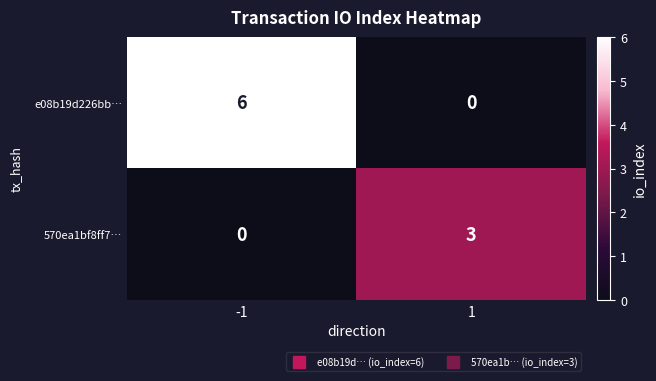

What is the difference between the maximum and minimum values in the e08b19d226bb… series?

6